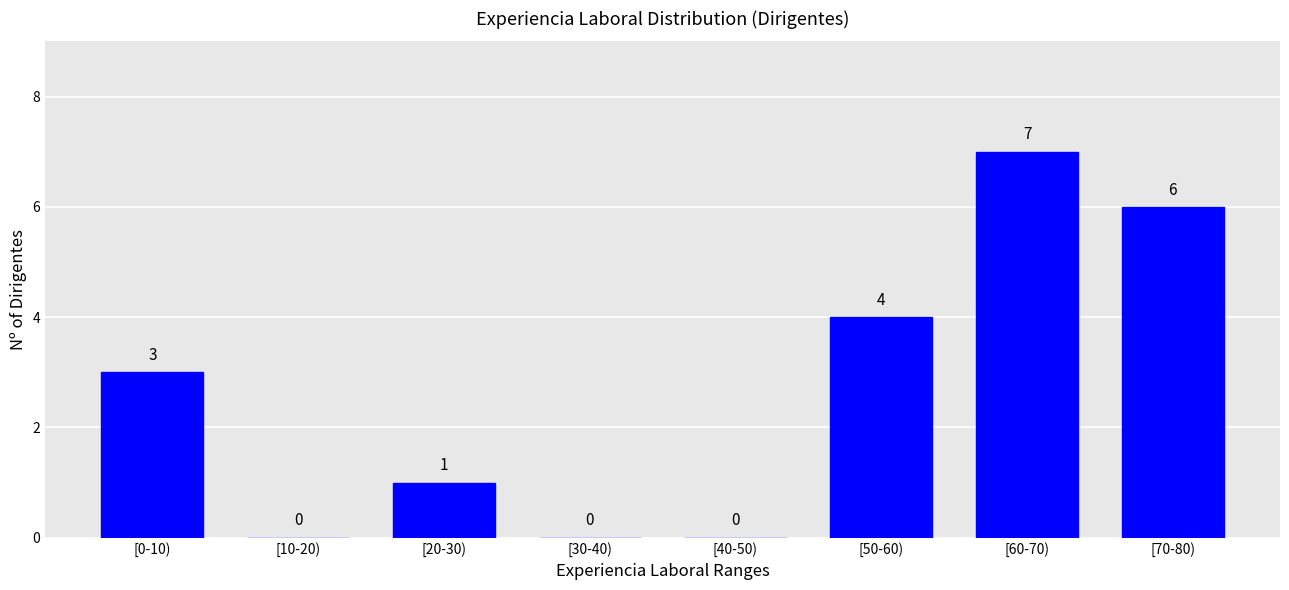

Reading right to left, extract all data points from this chart.

[70-80)=6	[60-70)=7	[50-60)=4	[40-50)=0	[30-40)=0	[20-30)=1	[10-20)=0	[0-10)=3